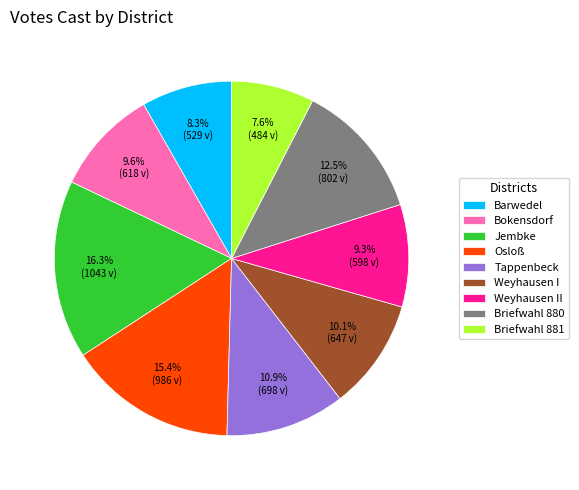

Is it true that Osloß is 15% of the pie?

True